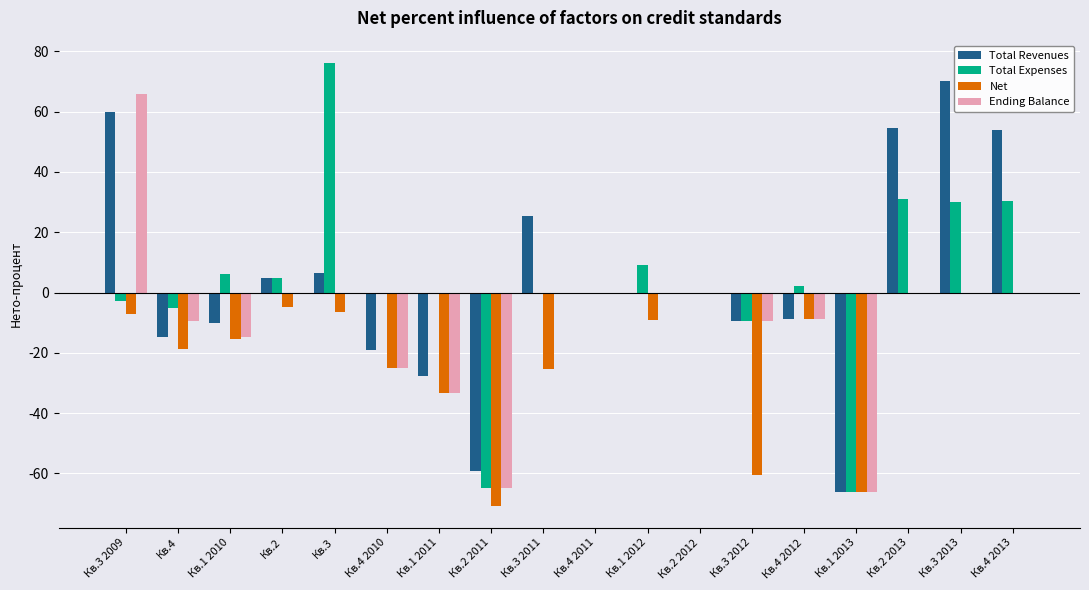

Which series changed the most between Кв.3 and Кв.2 2012?

Total Expenses